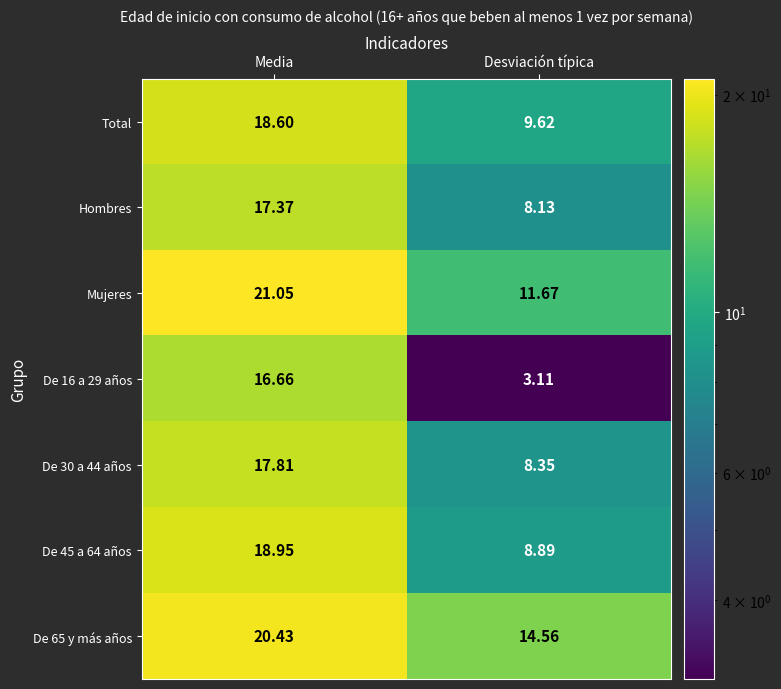

List the labels in order of Hombres value, largest first.

Media, Desviación típica